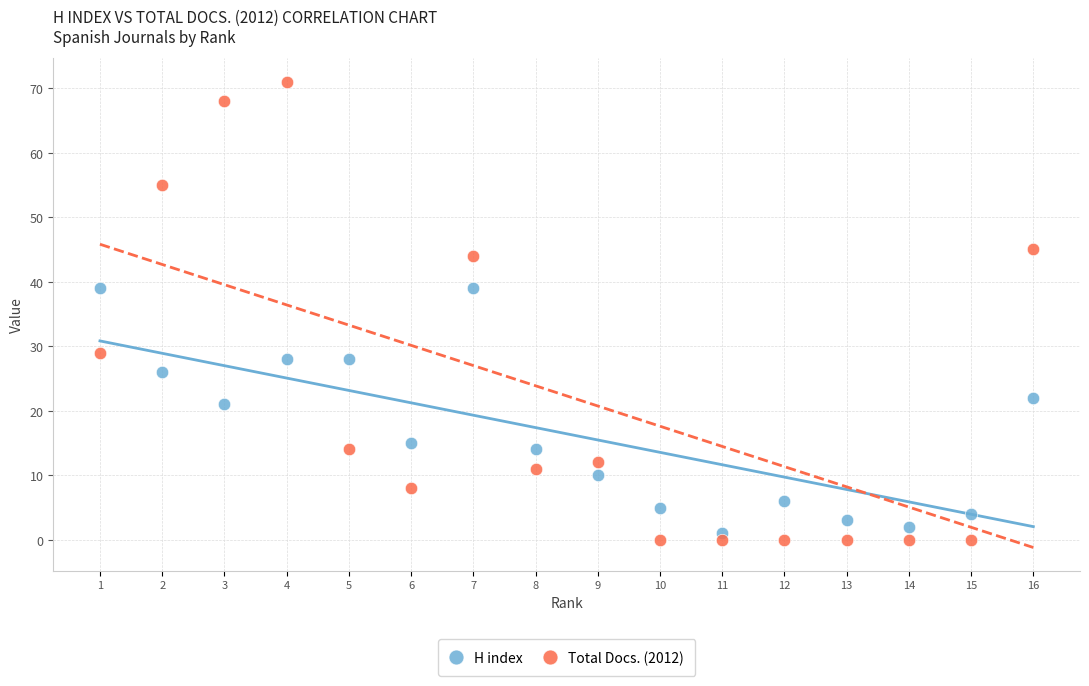

What are all the series names shown in the legend?

H index, Total Docs. (2012)